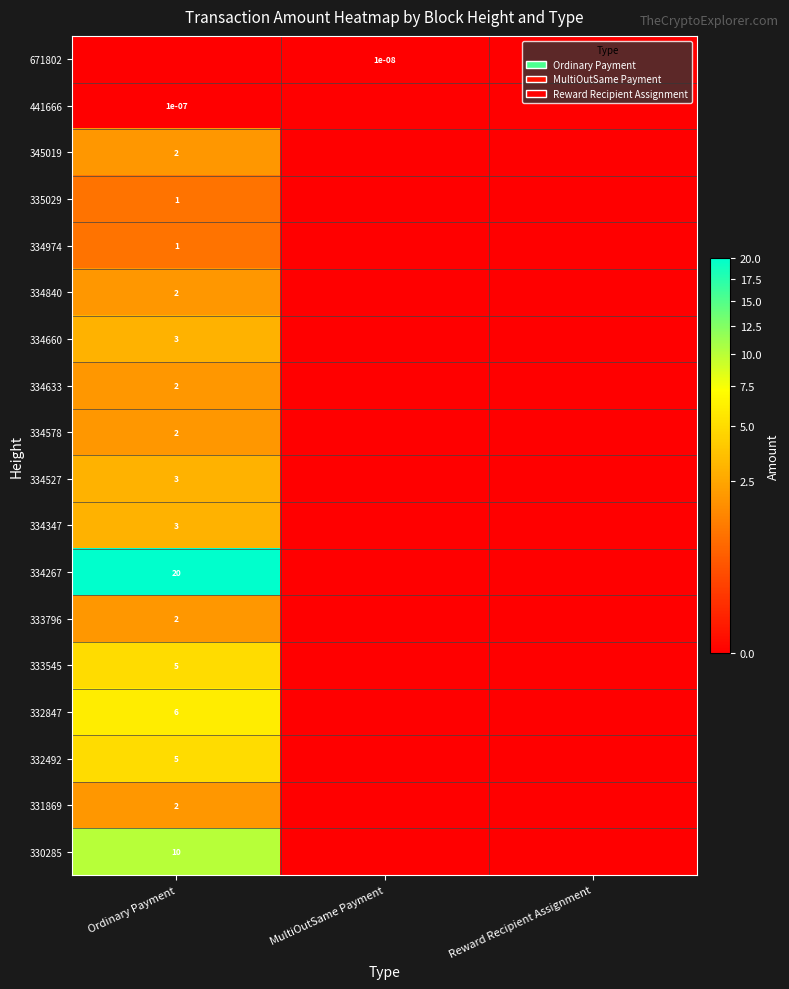

The value of 335029 at Ordinary Payment is 1.0. True or false?

True